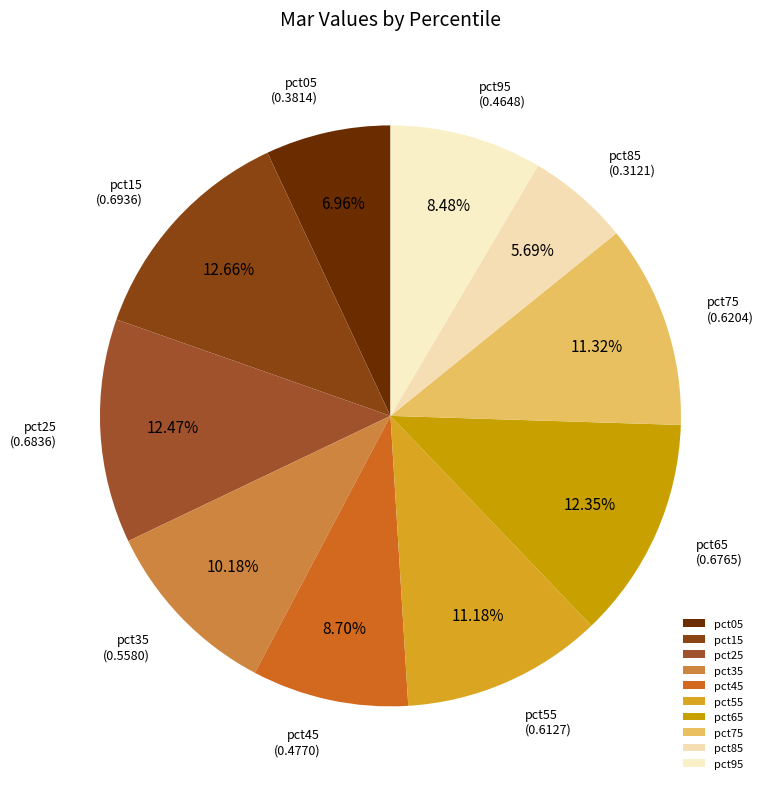

How much of the chart is everything except pct55?

88.8%